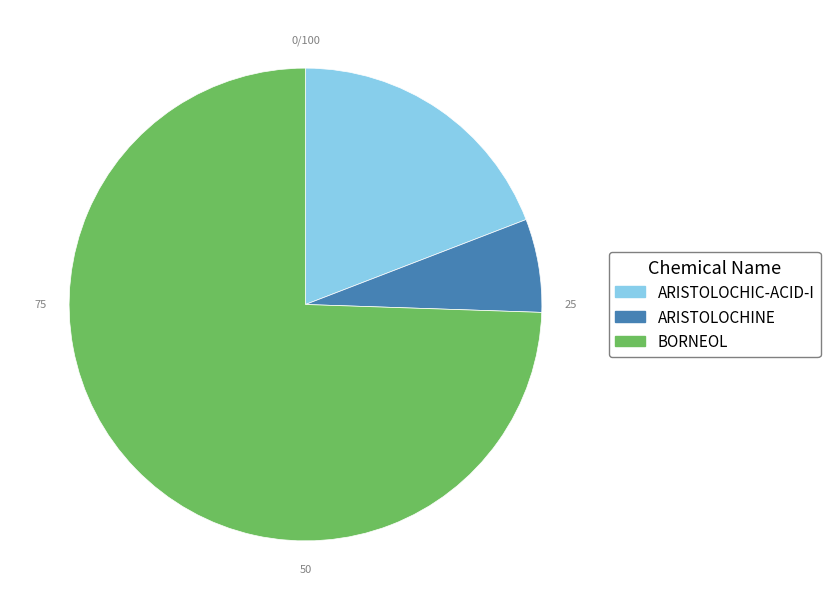

Which slice is the smallest?

ARISTOLOCHINE